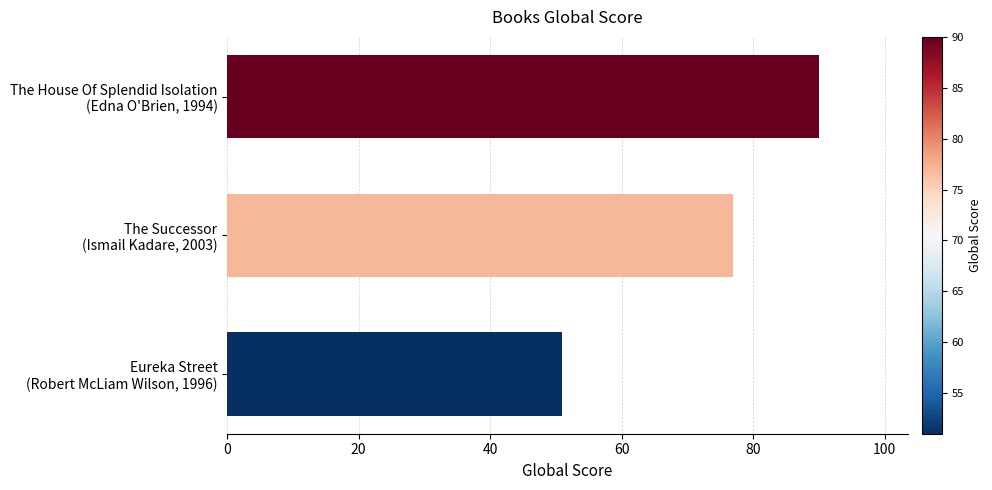

At which category does the chart reach its minimum across all series?

Eureka Street
(Robert McLiam Wilson, 1996)